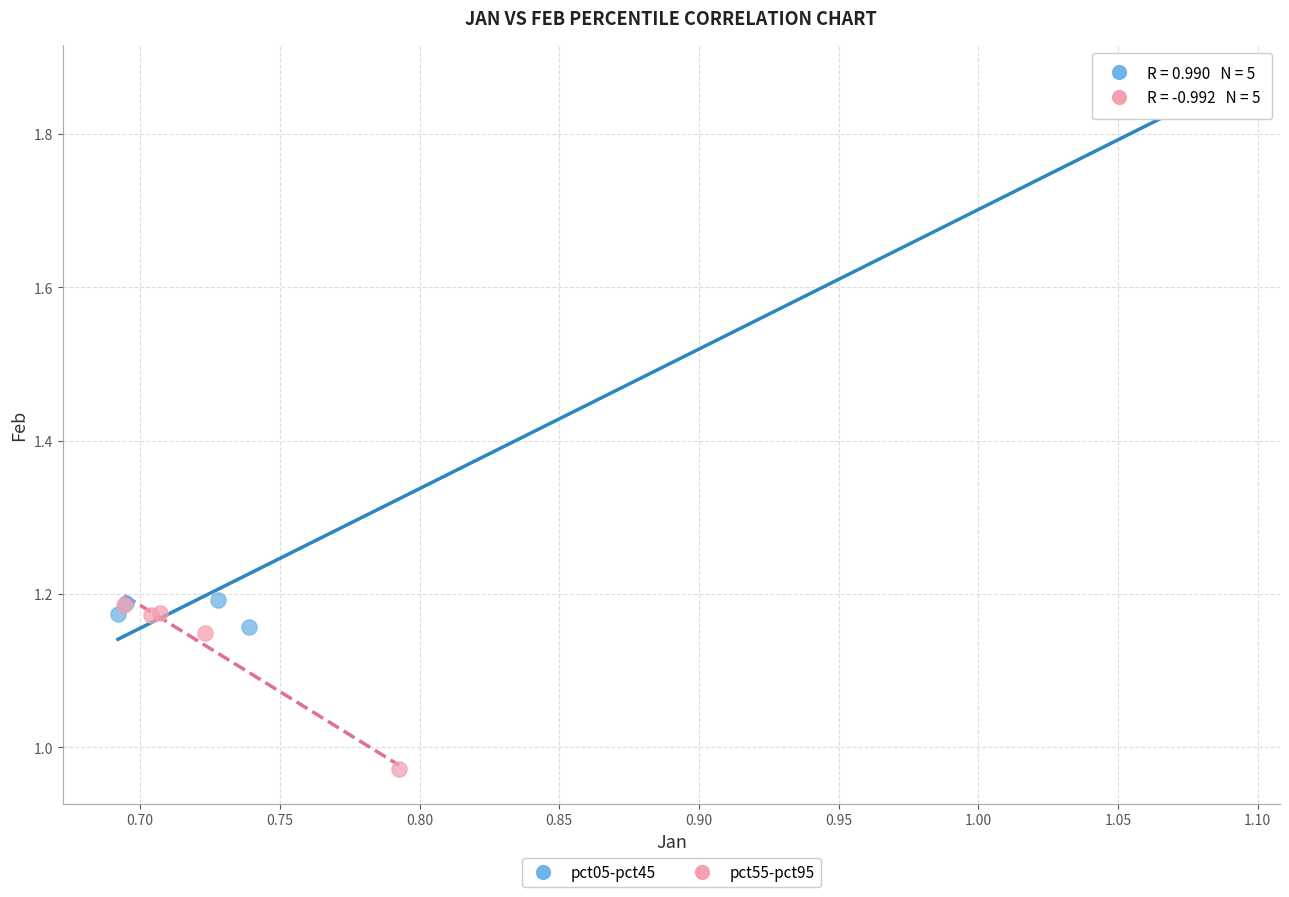

Which series reaches the minimum Y coordinate?

pct55-pct95